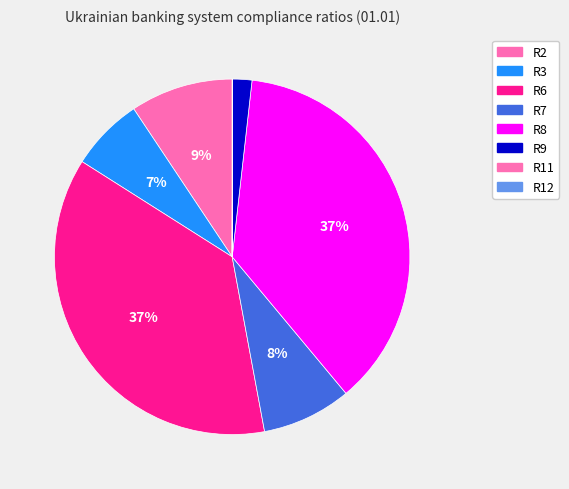

Does R12 represent more than half of the total?

No